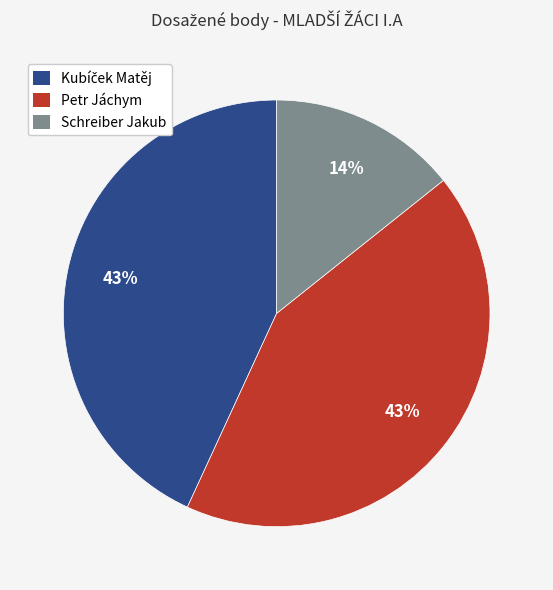

To the nearest percent, what portion does Schreiber Jakub represent?

14%